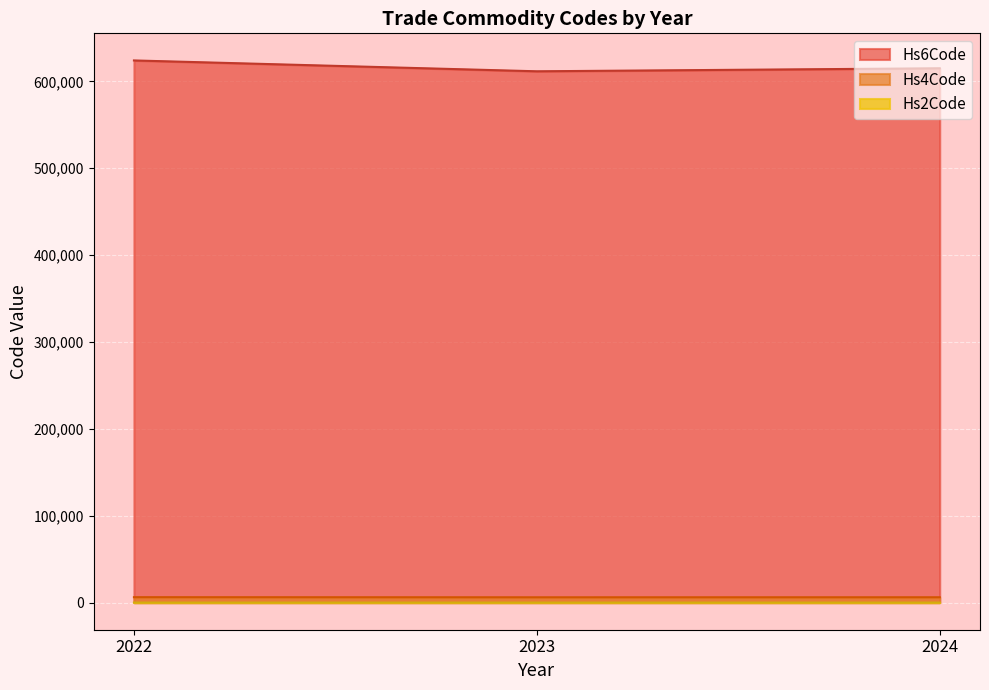

Which series has the largest total across all categories?

Hs6Code